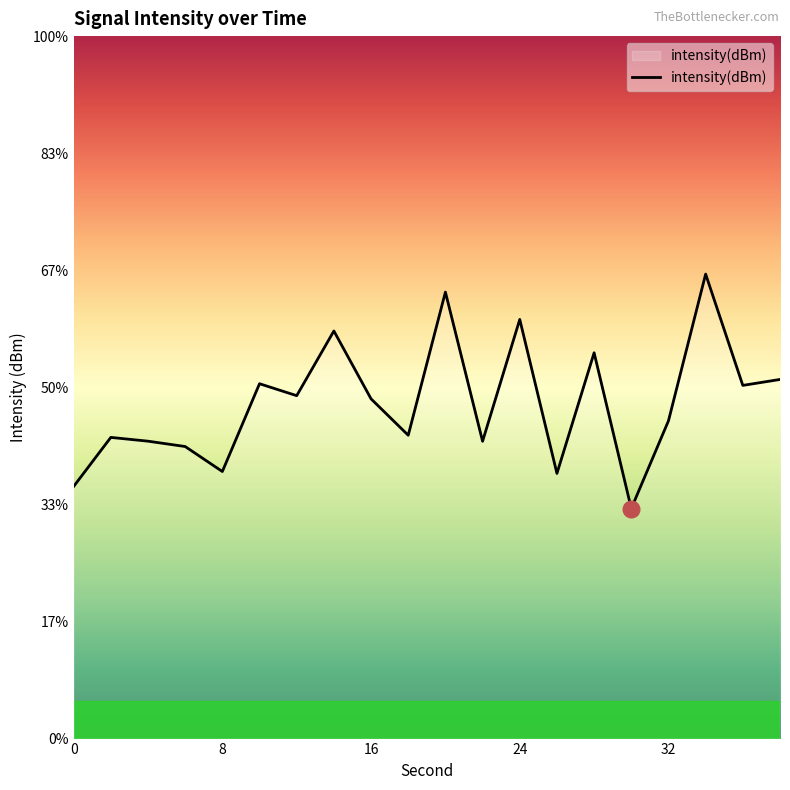

How many lines are shown in the chart?

1